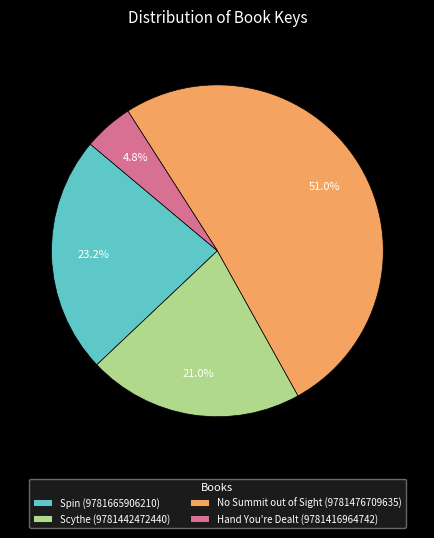

The Hand You're Dealt (9781416964742) slice represents 20% of the pie. True or false?

False